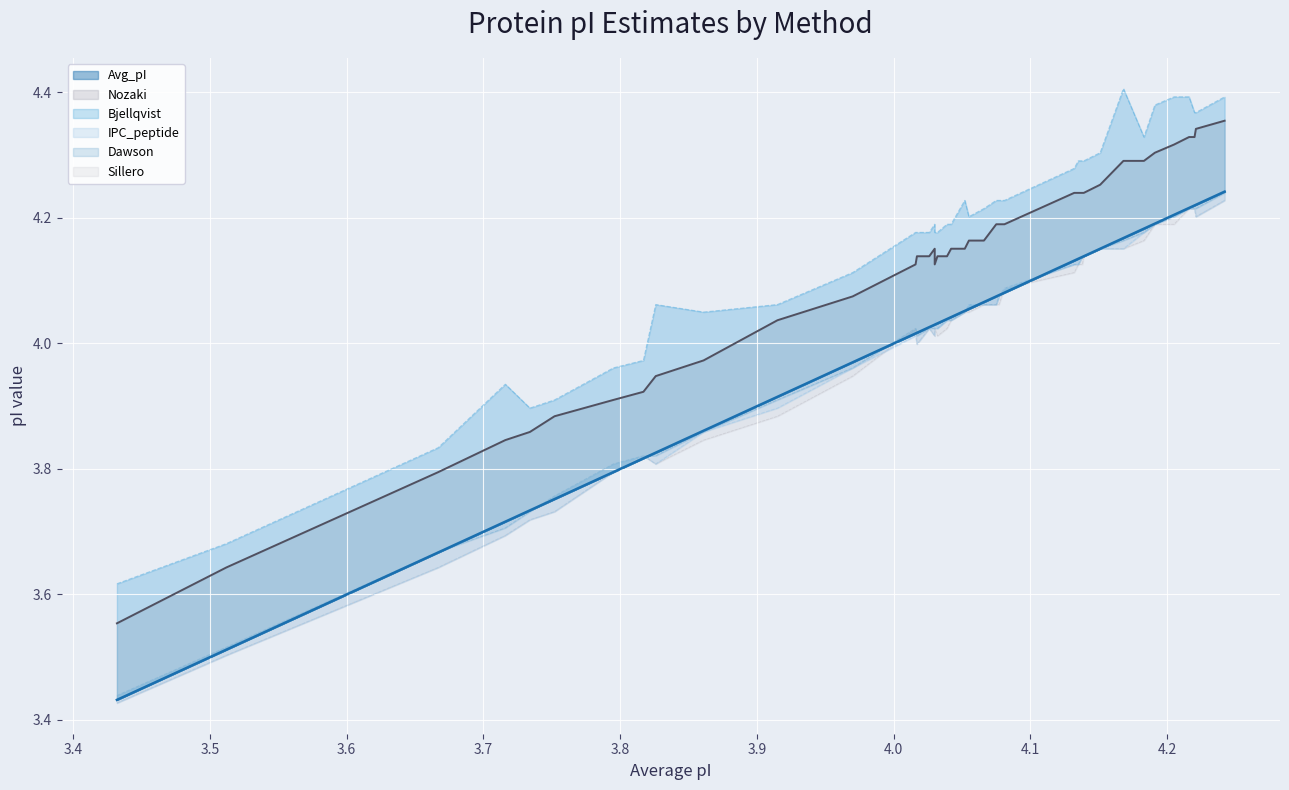

What is the value of the Bjellqvist dashed point at the 27th from the left?

4.3